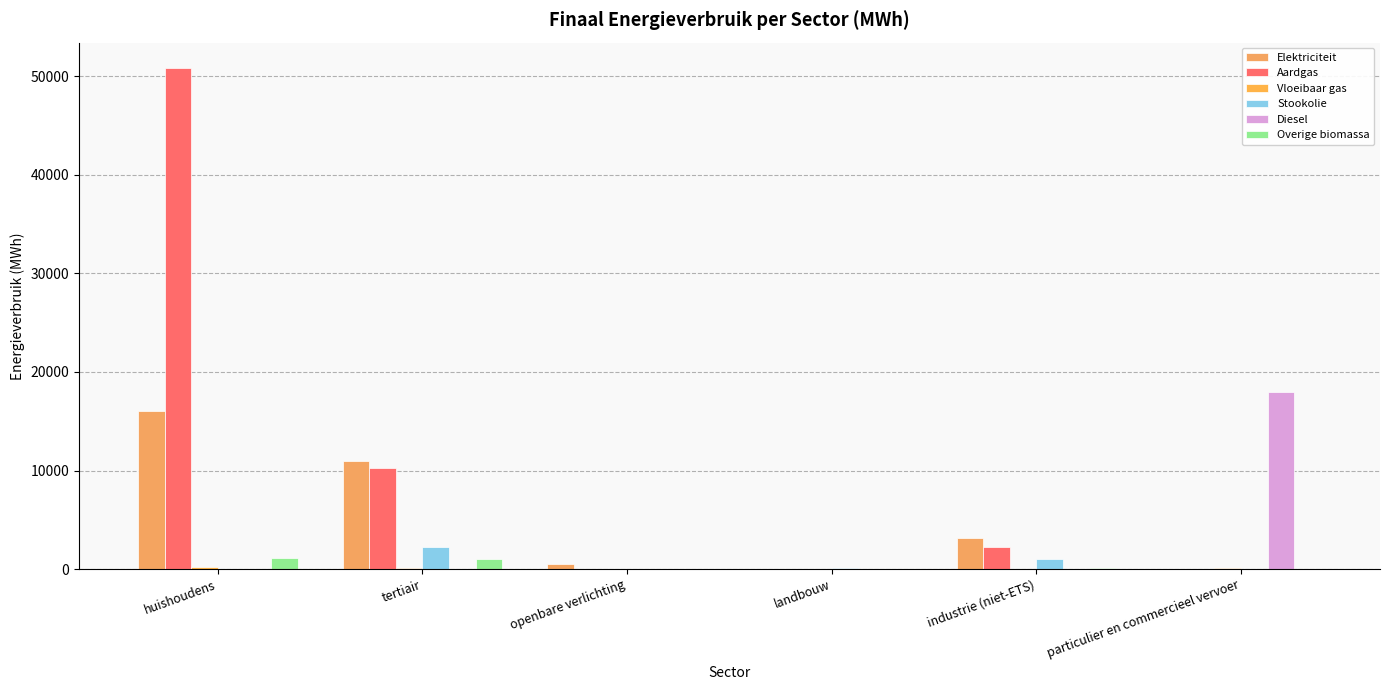

The Overige biomassa series shows 745.8 at openbare verlichting. True or false?

False